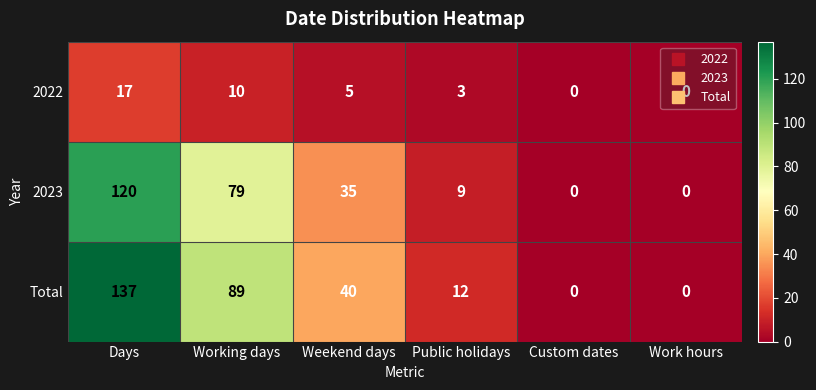

True or false: Total has a value of -82 at Work hours.

False